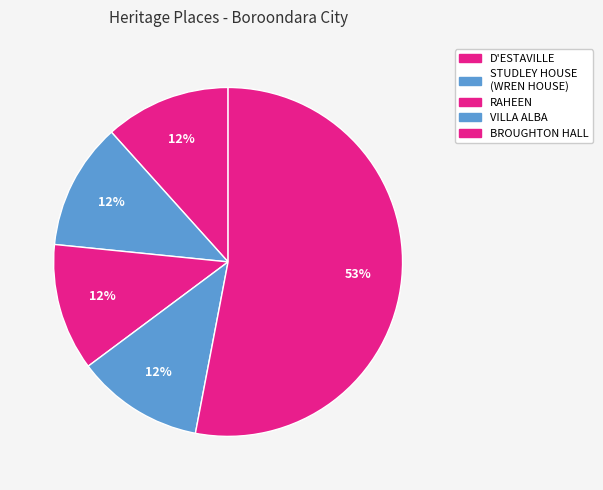

To the nearest percent, what is the combined percentage of STUDLEY HOUSE (WREN HOUSE) and D'ESTAVILLE?

23%